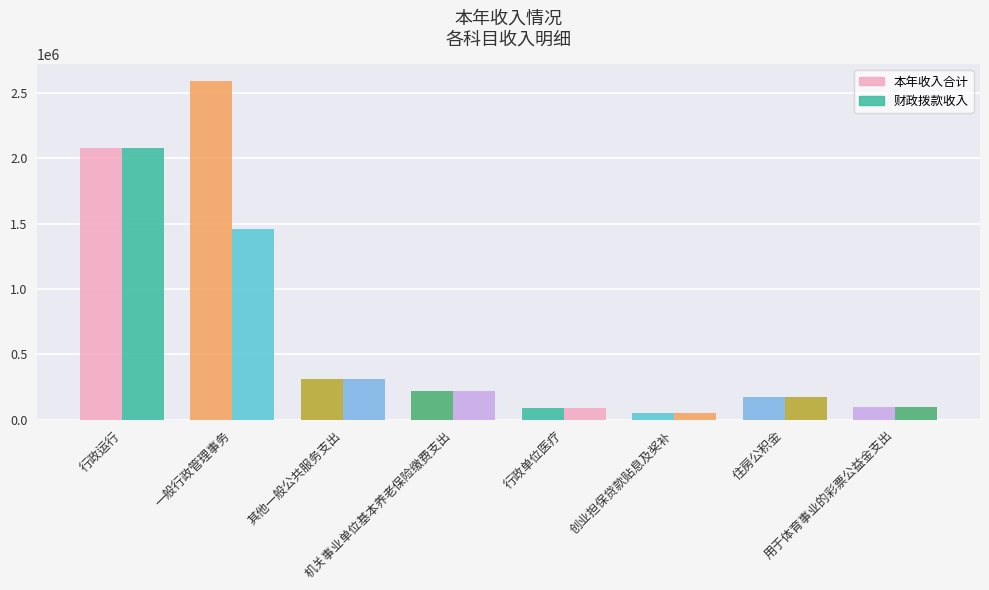

Count the number of categories in the chart.

8